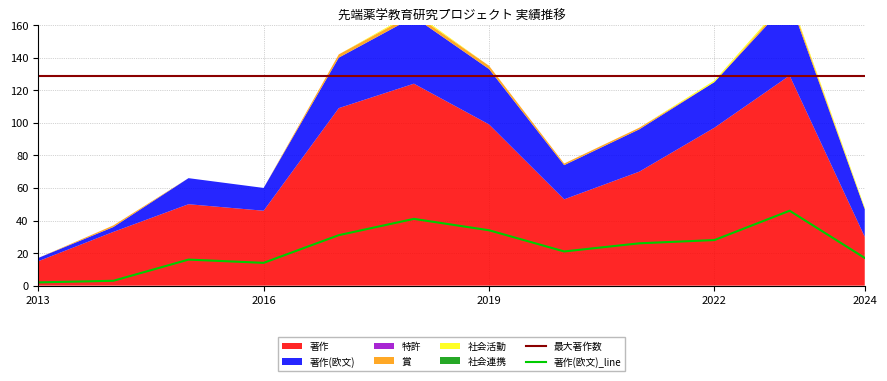

The value of 賞 at 2017 is 2. True or false?

True